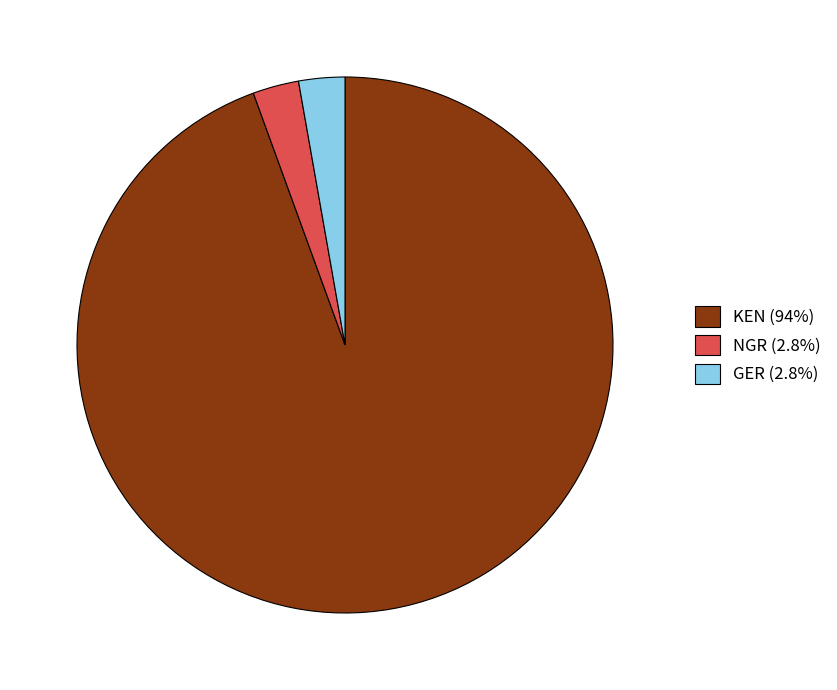

Is the sum of GER (2.8%) and NGR (2.8%) greater than half?

No